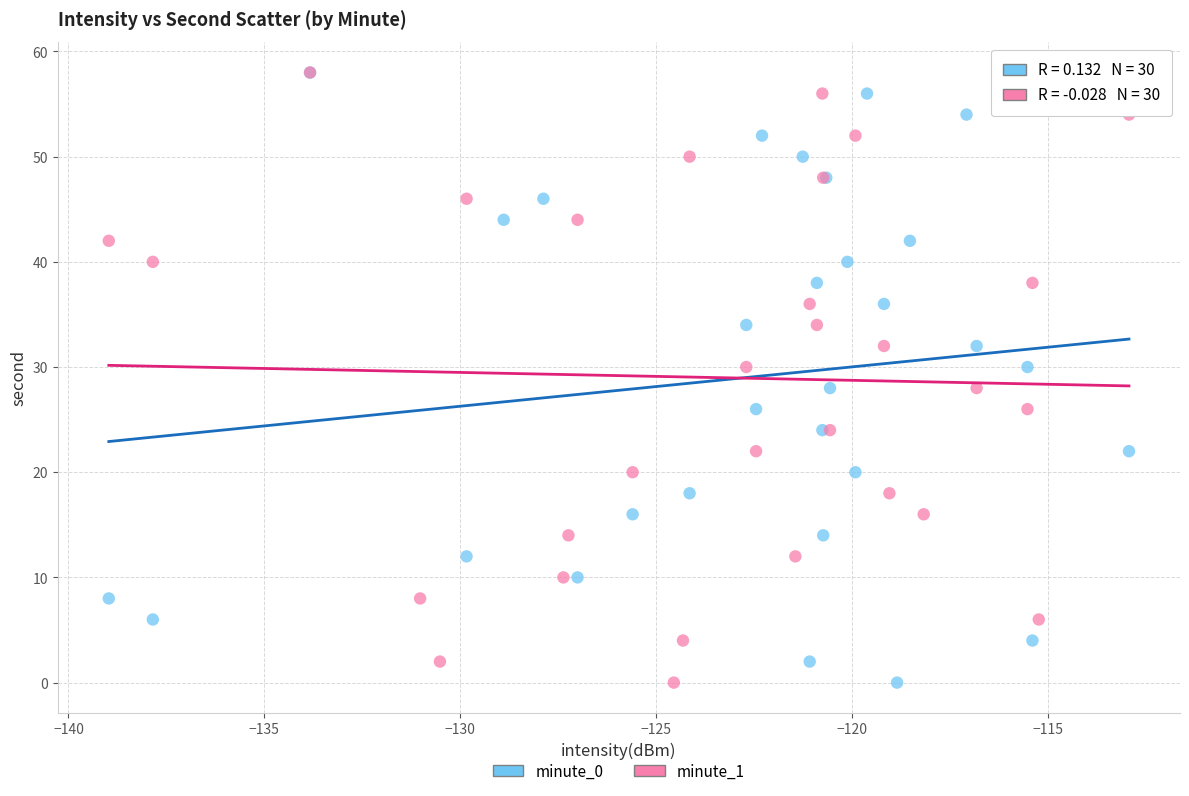

What are all the series names shown in the legend?

minute_0, minute_1